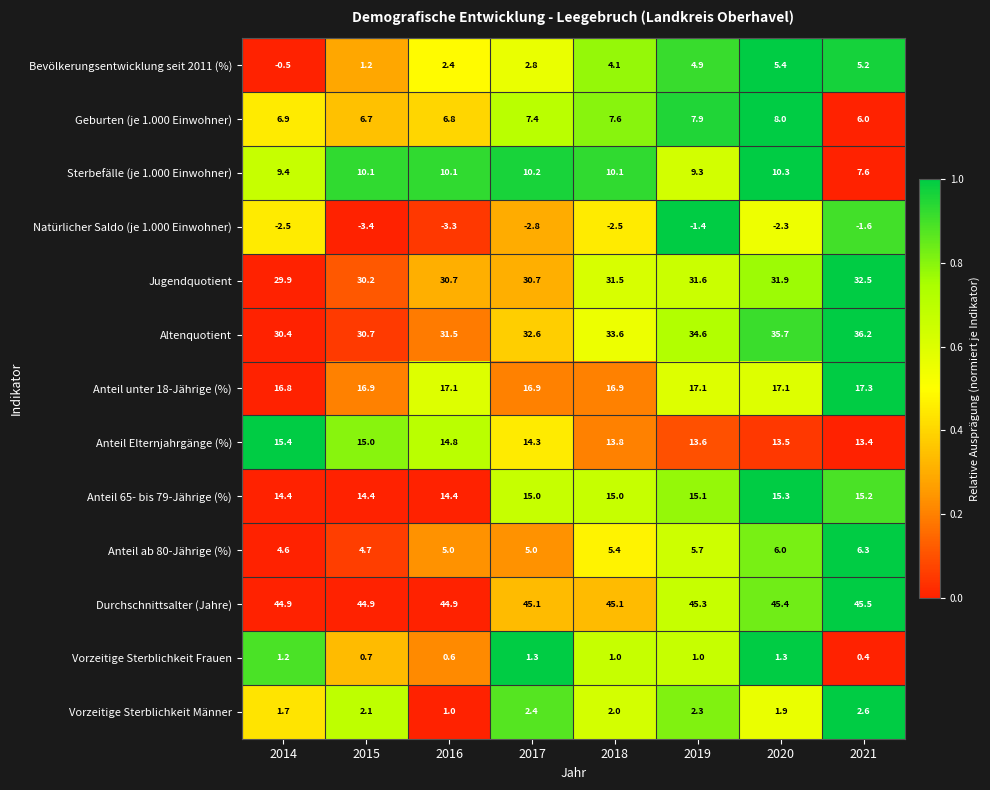

What is the total value across all series at 2016?

176.0